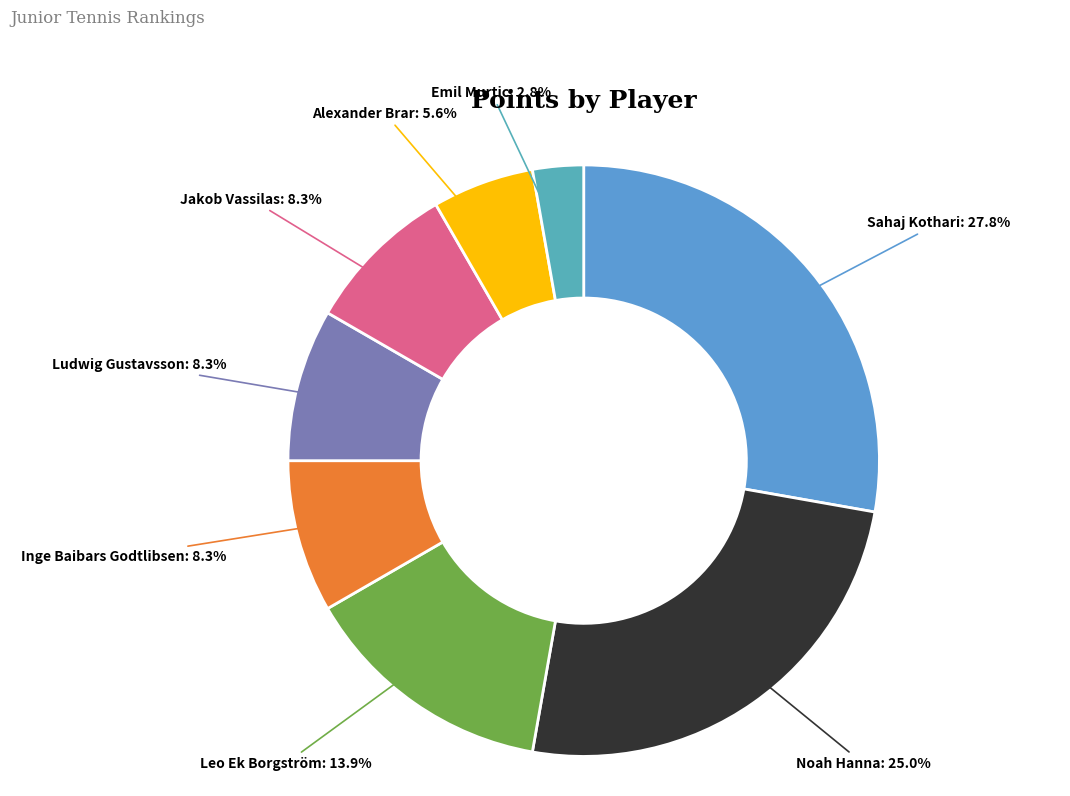

Count the number of slices in the pie.

8